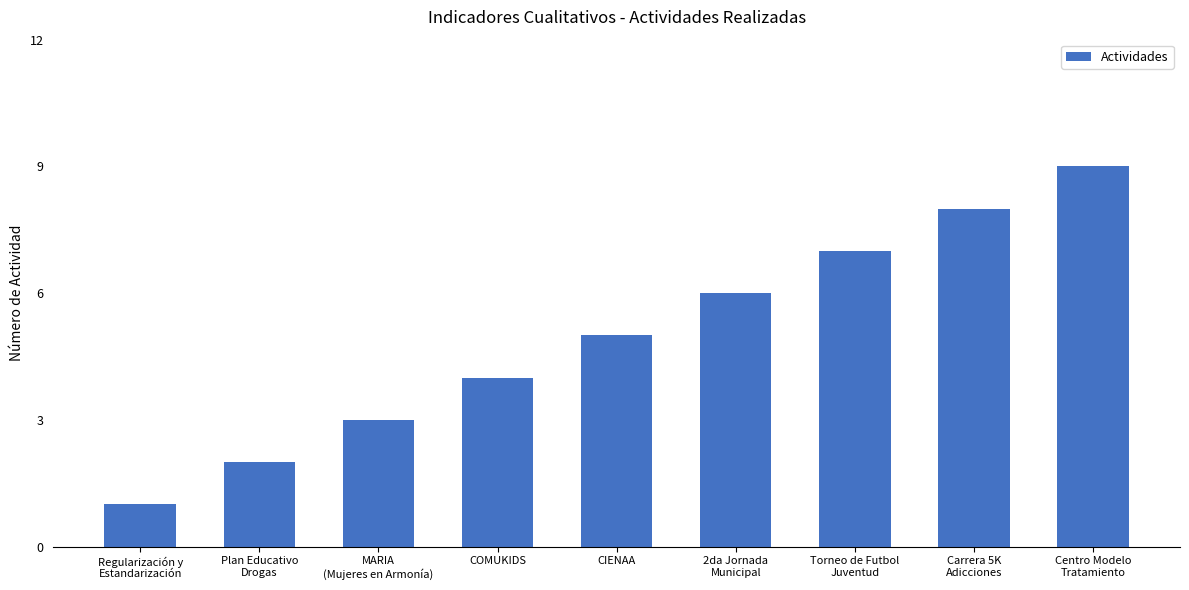

Rank the categories by value from highest to lowest.

Centro Modelo
Tratamiento, Carrera 5K
Adicciones, Torneo de Futbol
Juventud, 2da Jornada
Municipal, CIENAA, COMUKIDS, MARIA
(Mujeres en Armonía), Plan Educativo
Drogas, Regularización y
Estandarización